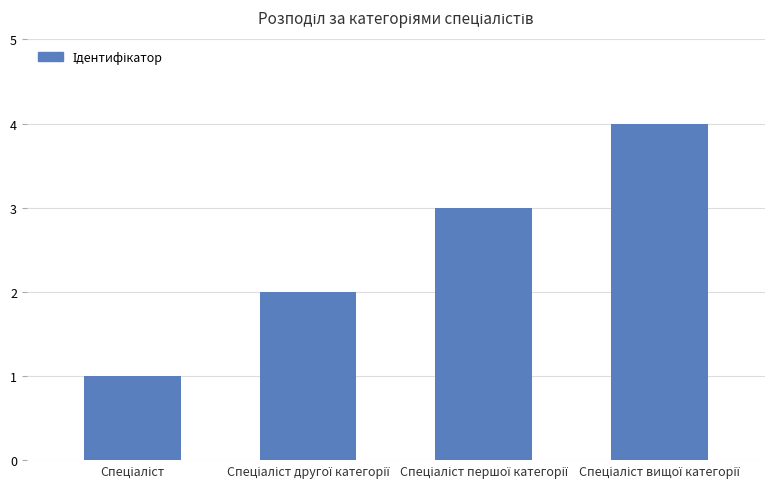

What is the greatest value displayed?

4